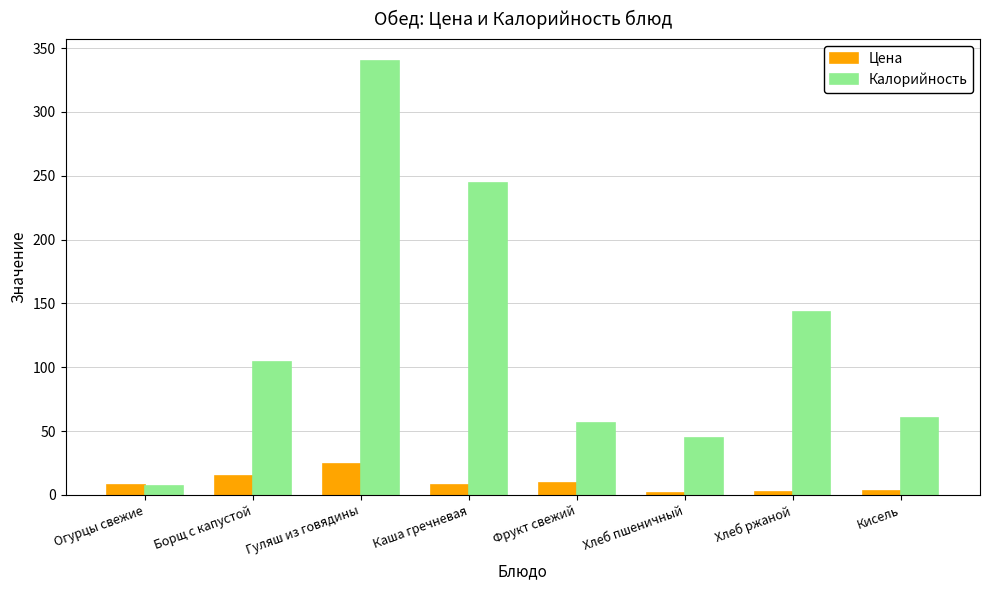

What position from the right is Каша гречневая?

5